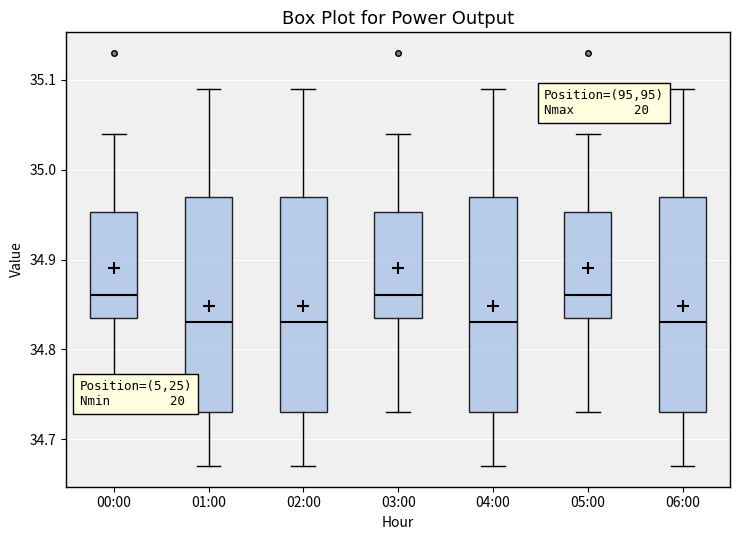

Reading left to right, read every box against the y-axis: the position of its median line, the range the box covers, and the ends of its whiskers. The values are not printed on the chart, so give them approximately, as read against the axis.

00:00: median 34.86, box 34.84 to 34.95, whiskers 34.73 to 35.04
01:00: median 34.83, box 34.73 to 34.97, whiskers 34.67 to 35.09
02:00: median 34.83, box 34.73 to 34.97, whiskers 34.67 to 35.09
03:00: median 34.86, box 34.84 to 34.95, whiskers 34.73 to 35.04
04:00: median 34.83, box 34.73 to 34.97, whiskers 34.67 to 35.09
05:00: median 34.86, box 34.84 to 34.95, whiskers 34.73 to 35.04
06:00: median 34.83, box 34.73 to 34.97, whiskers 34.67 to 35.09